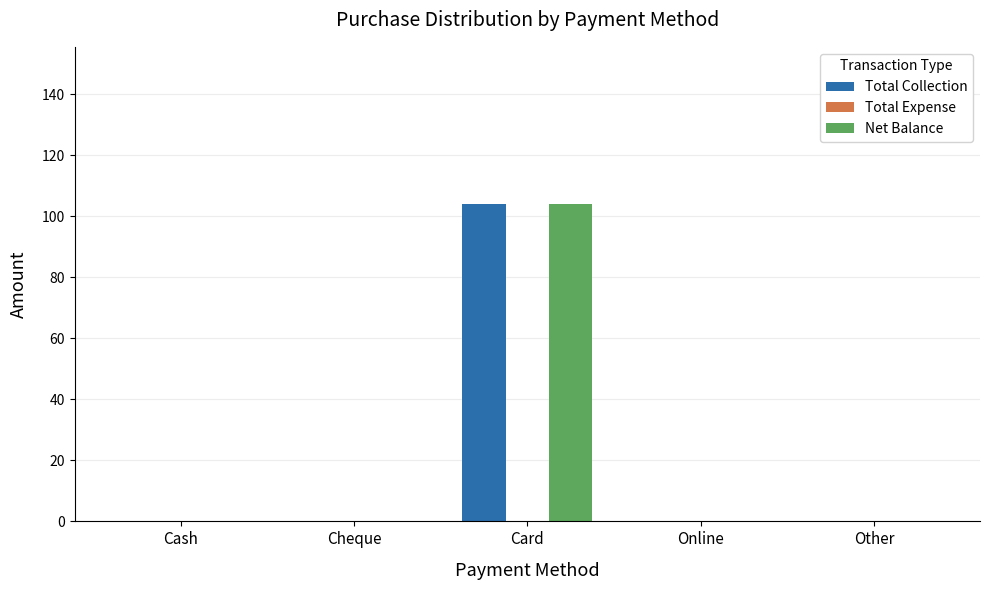

The value of Total Collection at Online is 45. True or false?

False